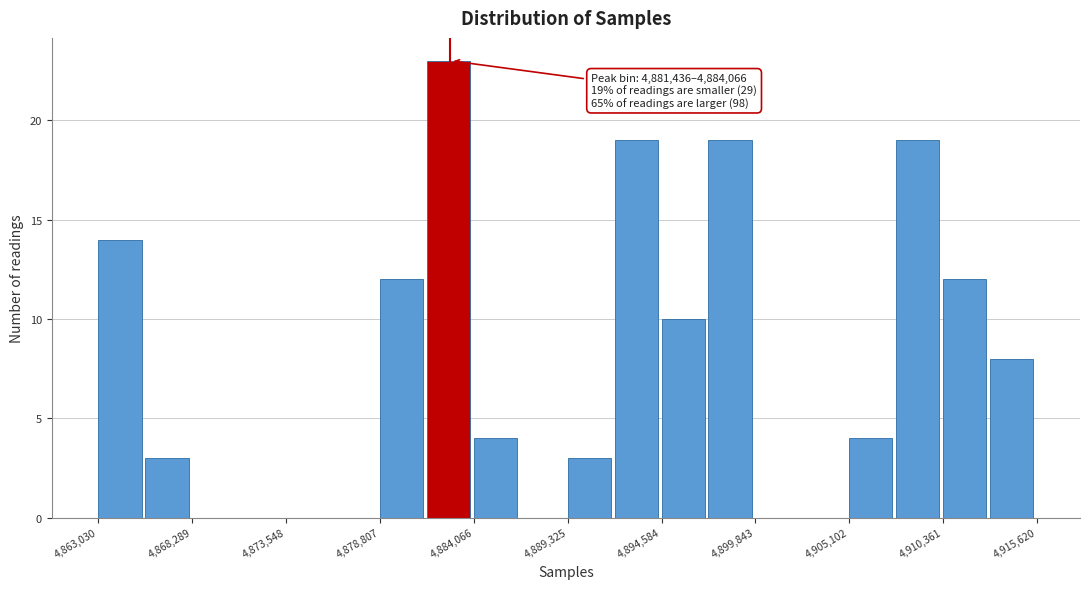

Around what value on the x-axis is the tallest bar? Give the approximate position of its centre, as read against the axis.

4883000